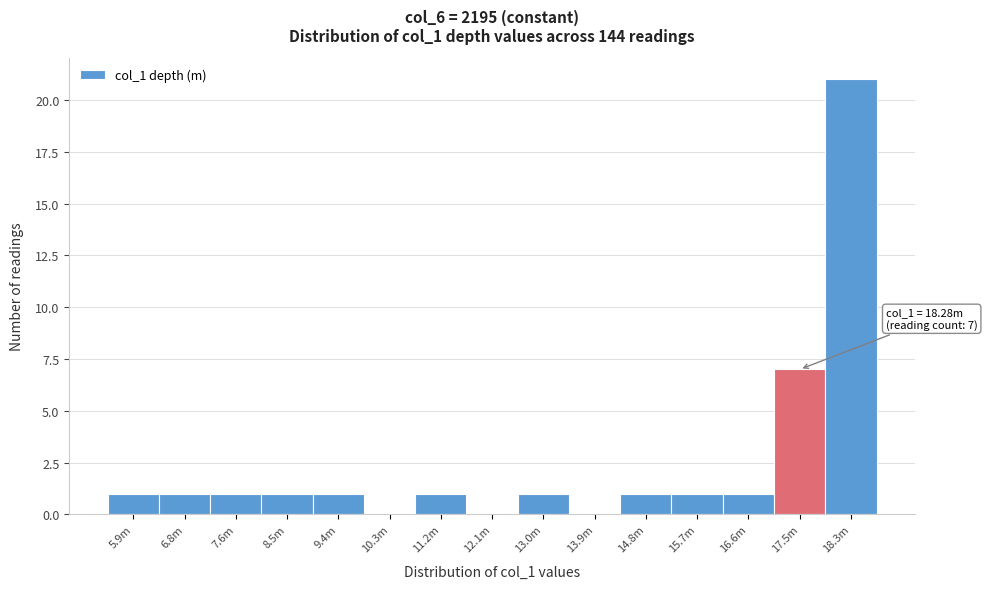

Reading left to right, transcribe all the data shown in this chart.

5.9m=1	6.8m=1	7.6m=1	8.5m=1	9.4m=1	10.3m=0	11.2m=1	12.1m=0	13.0m=1	13.9m=0	14.8m=1	15.7m=1	16.6m=1	17.5m=7	18.3m=21